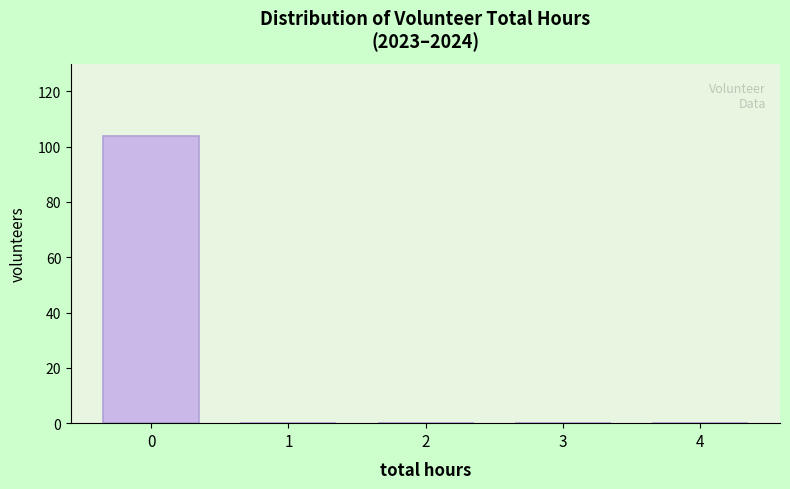

Reading left to right, list all the values displayed in this chart.

0=104	1=0	2=0	3=0	4=0